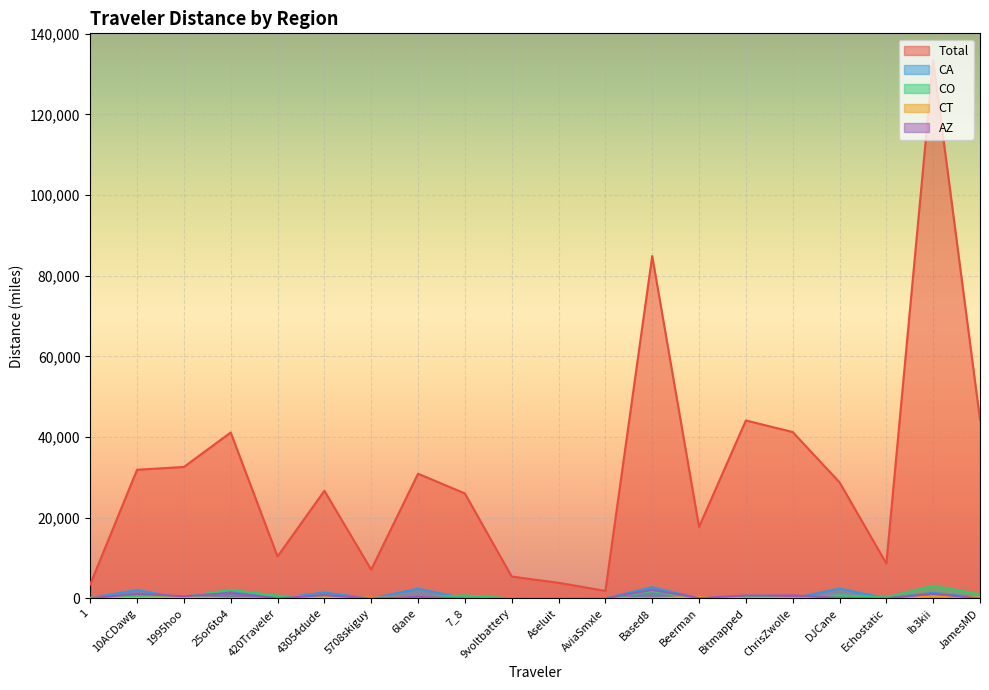

At which category does CO reach its first local valley?

1995hoo